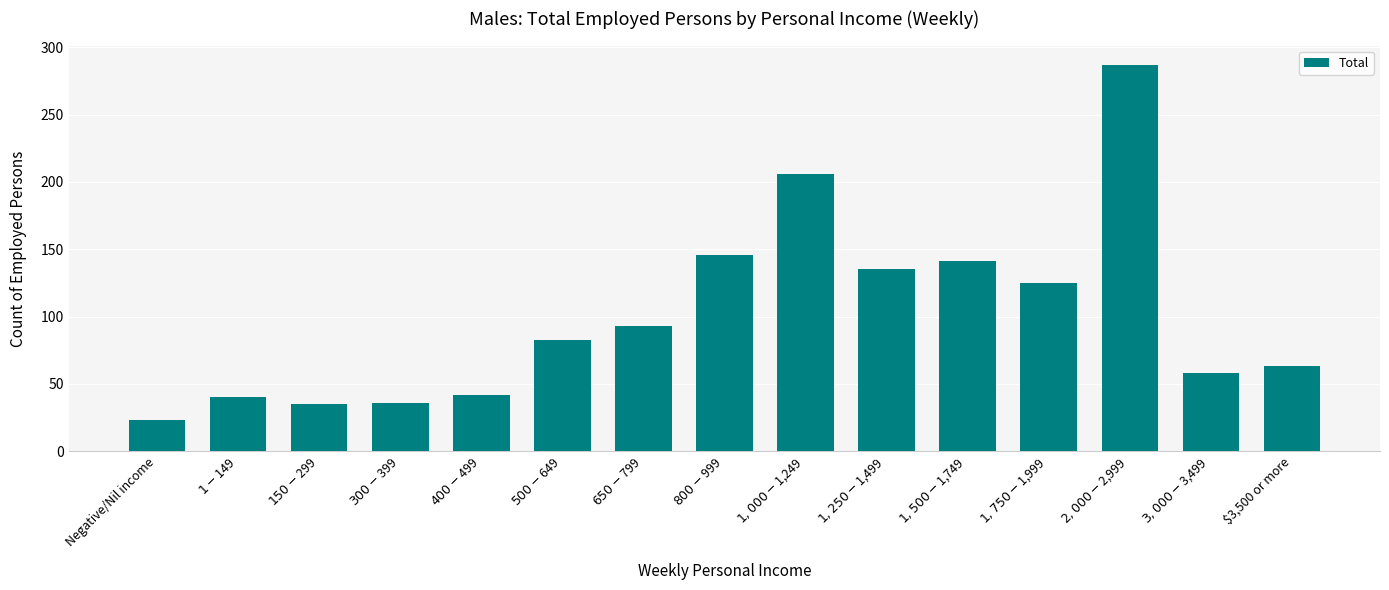

What is the value of the 4th bar from the left?

36